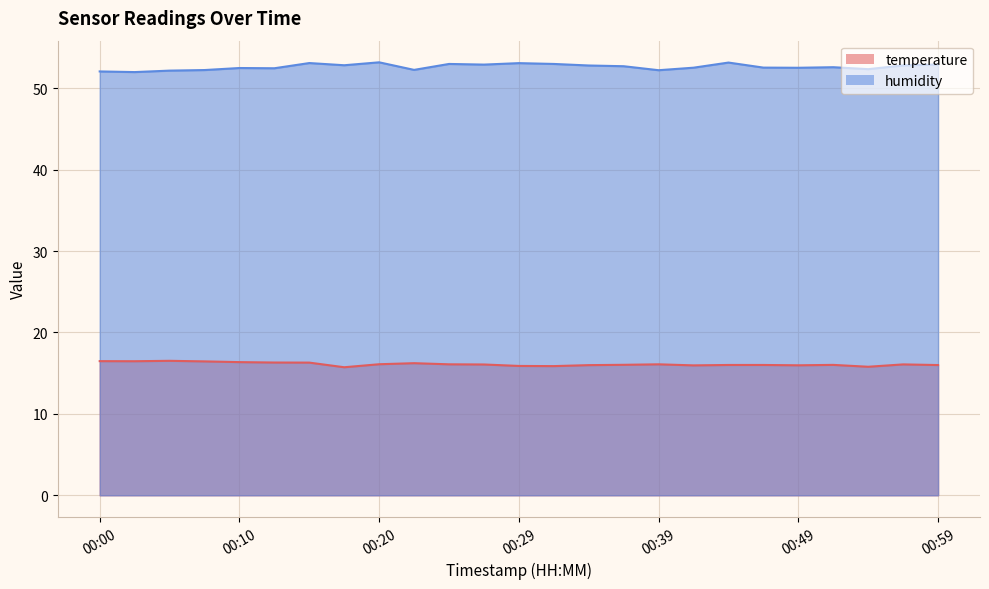

How many categories are shown in the chart?

25